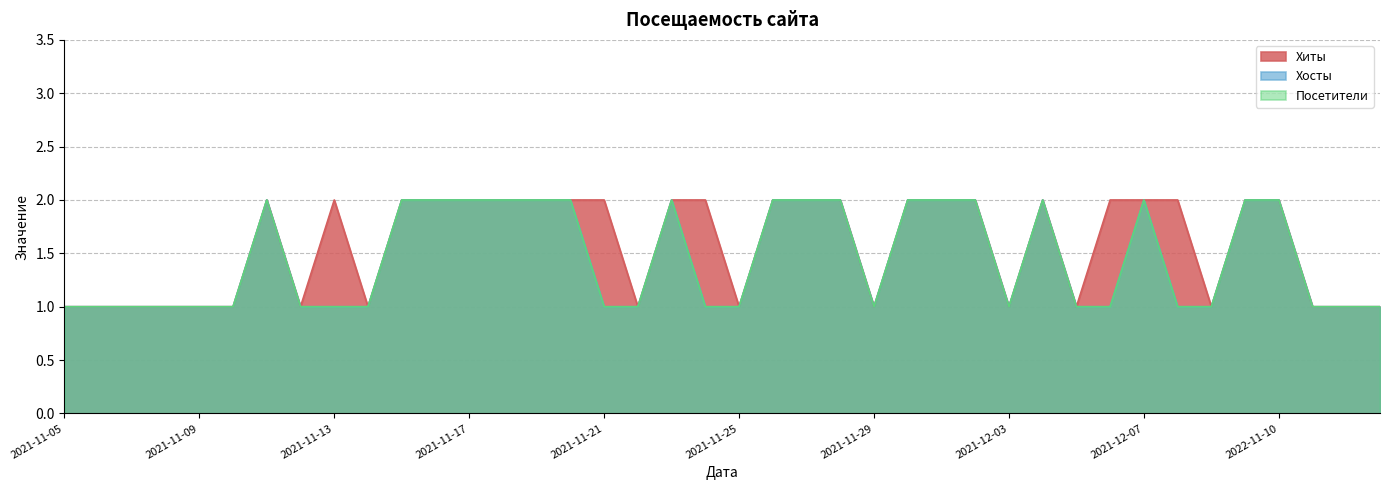

In Хосты, how many points are higher than both neighbors (excluding endpoints)?

4